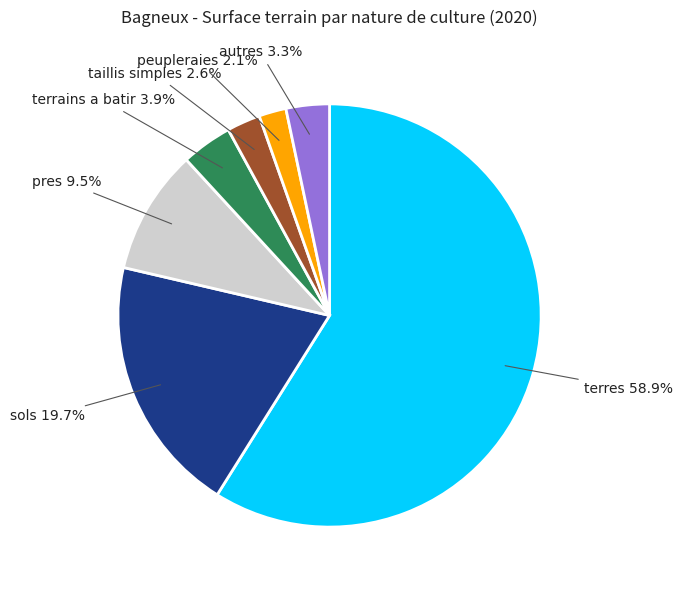

Is there any slice that represents more than half of the pie?

Yes